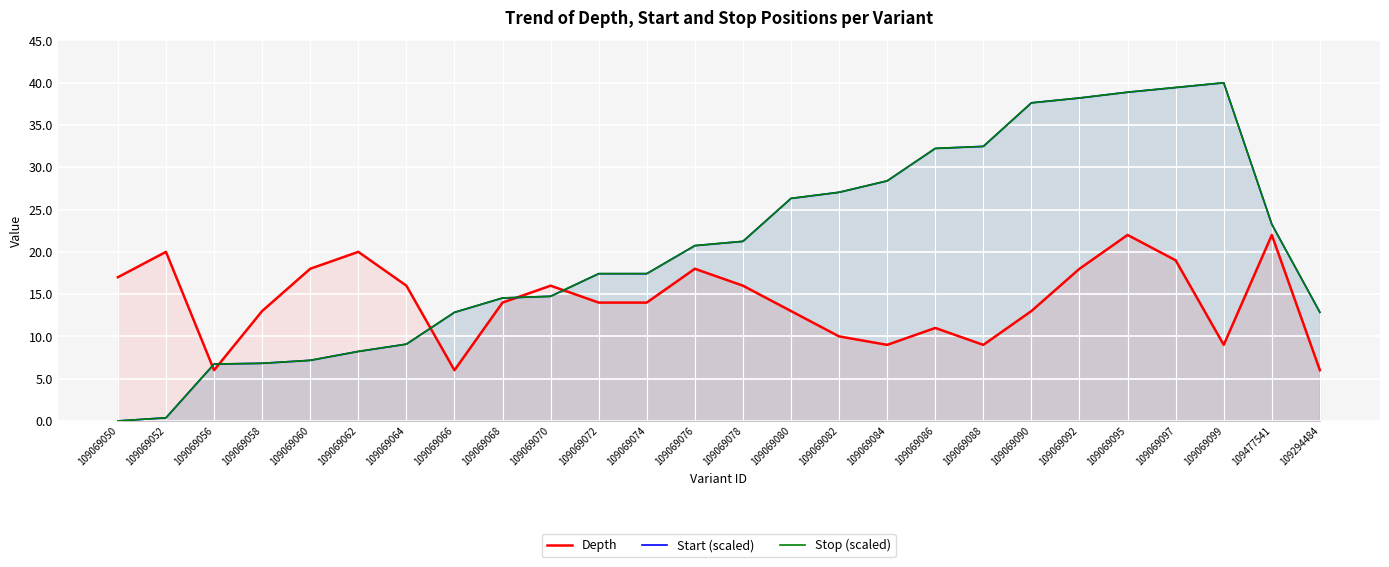

What is the spread (max minus min) of values at 109069084?

19.4